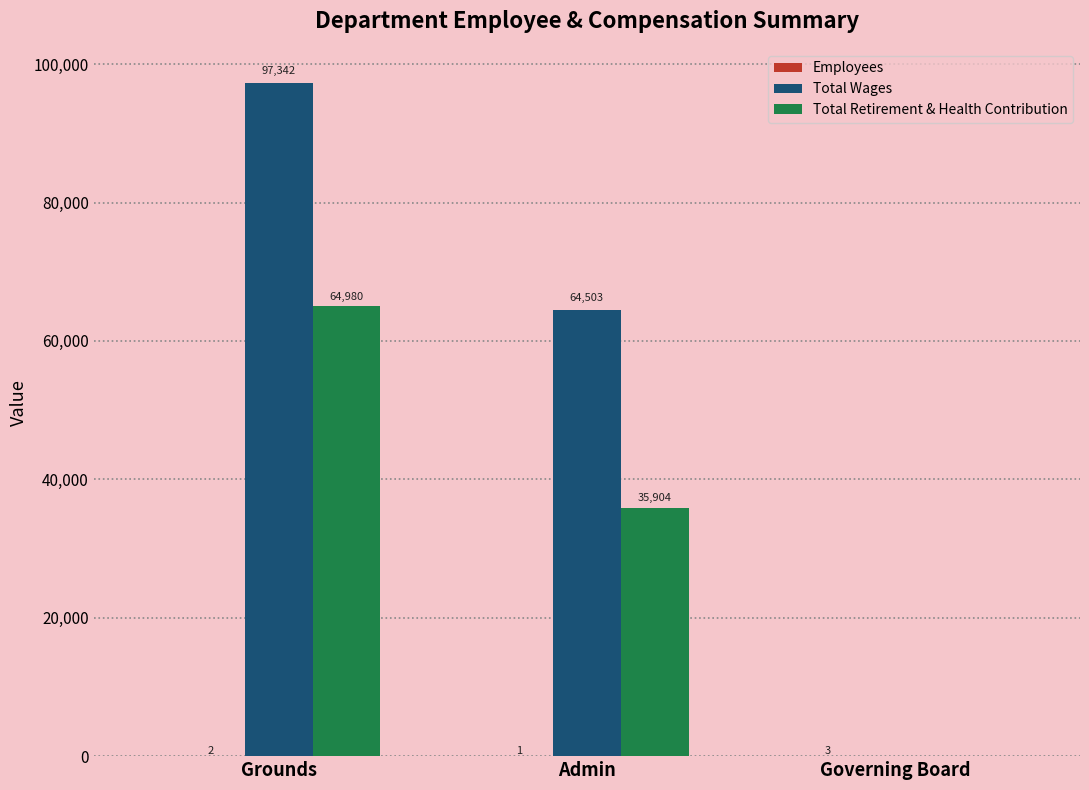

Where does the Total Wages series first go above 64503?

Grounds